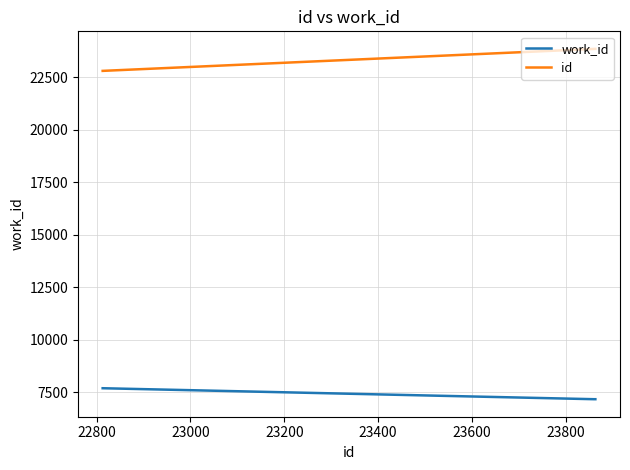

How many lines are shown in the chart?

2